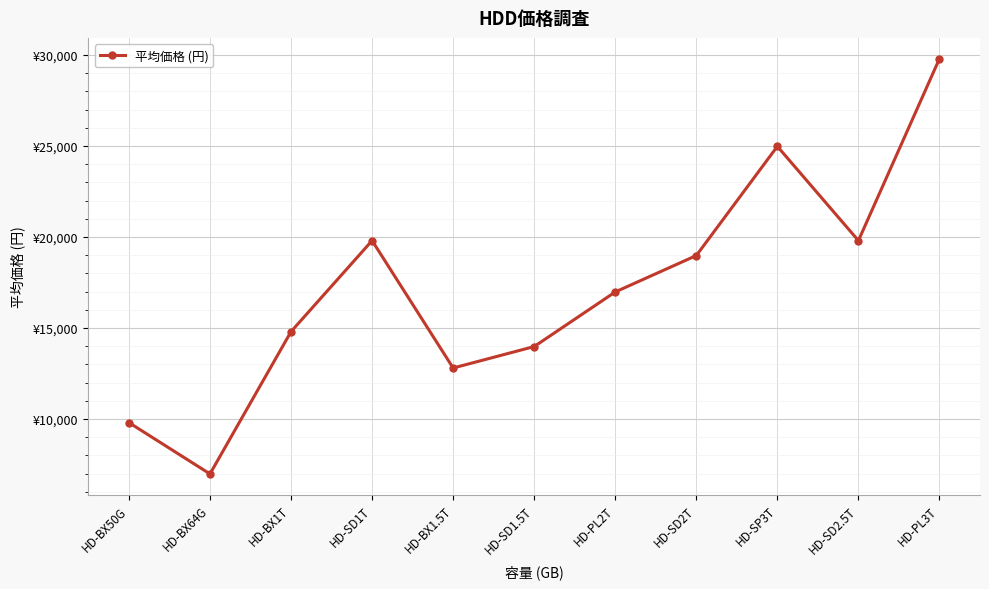

What is the difference between the values at HD-SD1T and HD-BX1.5T?

7000